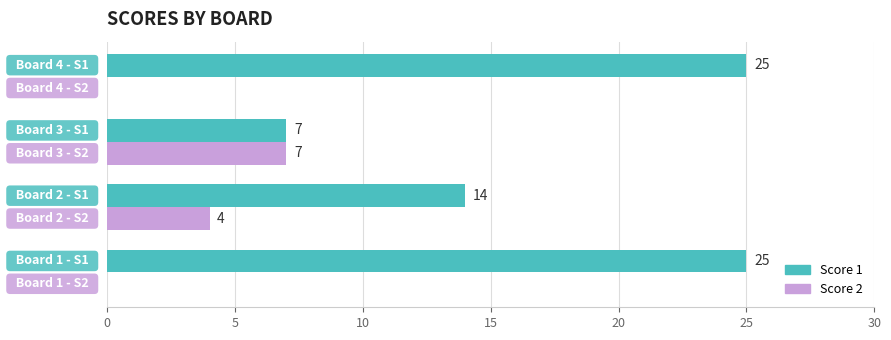

What is the maximum value shown in the chart?

25